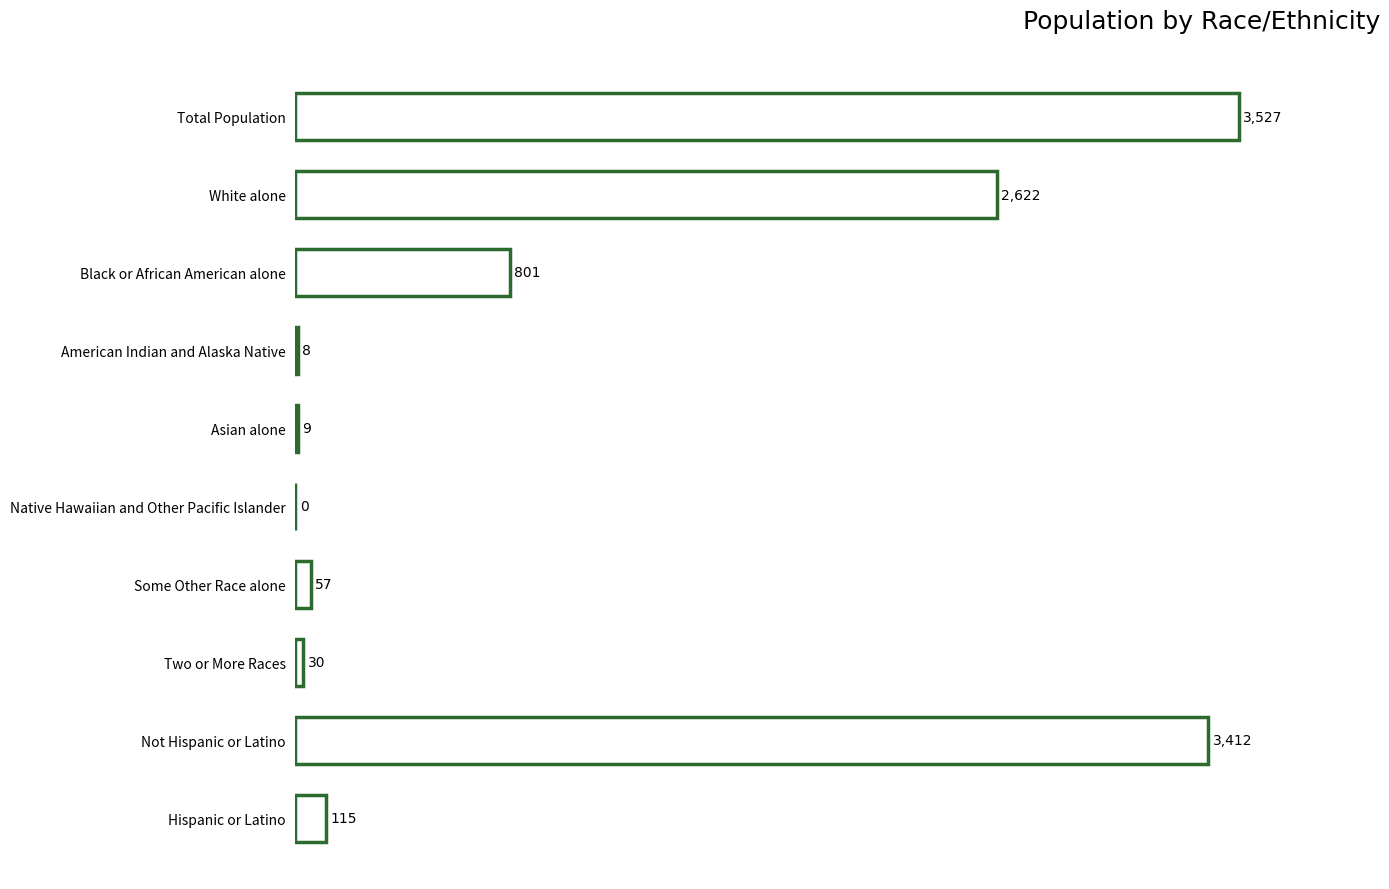

Reading top to bottom, extract all data points from this chart.

Total Population=3527	White alone=2622	Black or African American alone=801	American Indian and Alaska Native=8	Asian alone=9	Native Hawaiian and Other Pacific Islander=0	Some Other Race alone=57	Two or More Races=30	Not Hispanic or Latino=3412	Hispanic or Latino=115